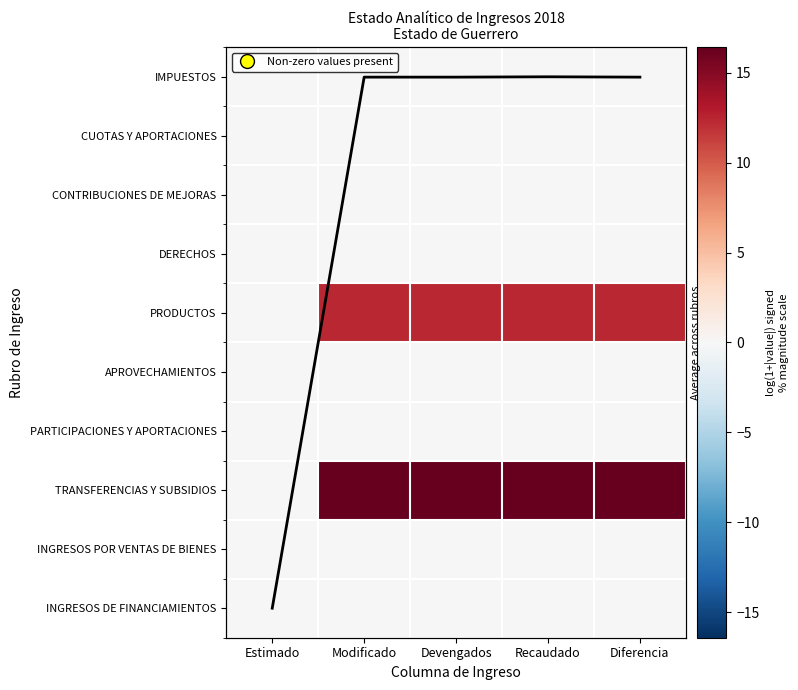

True or false: TRANSFERENCIAS Y SUBSIDIOS has a value of 5.5 at Modificado.

False